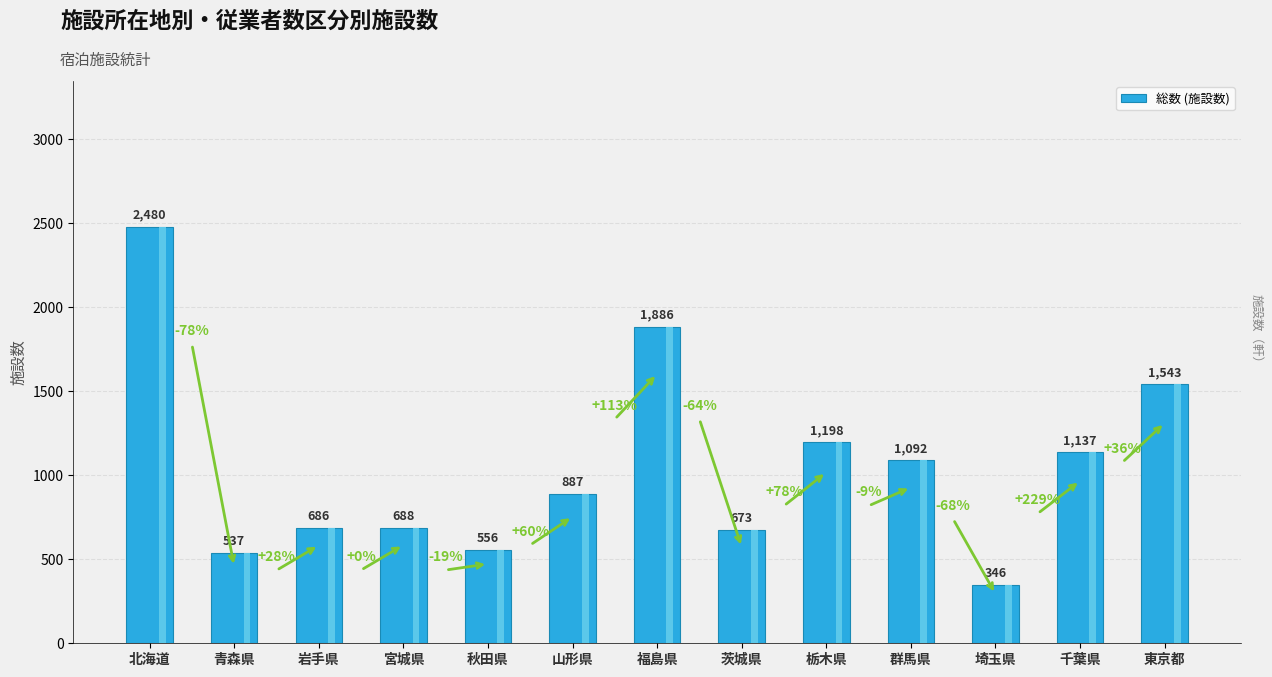

What is the value of the 11th bar from the left?

346